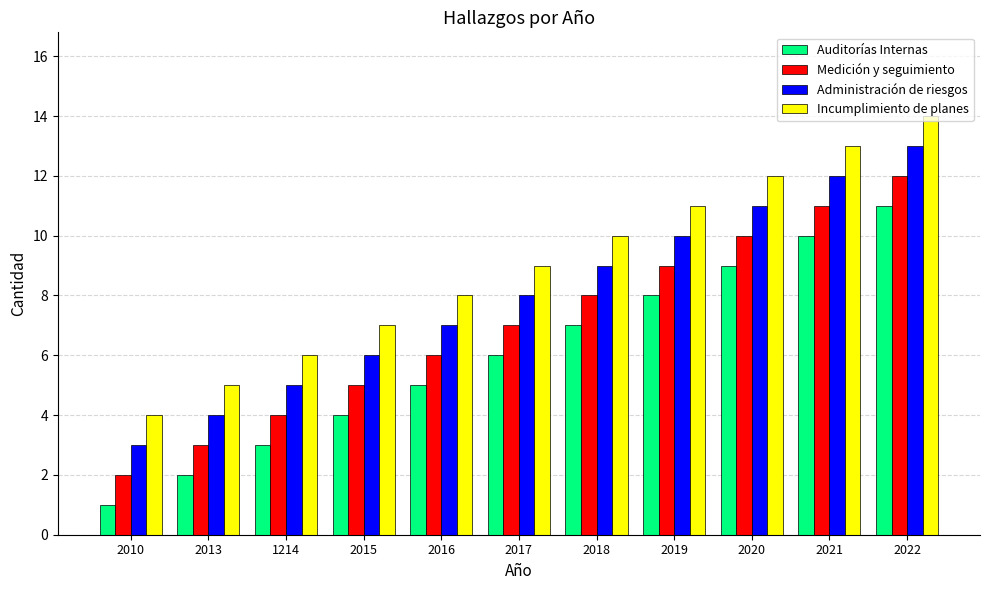

How many values in the Incumplimiento de planes series are below 9?

5